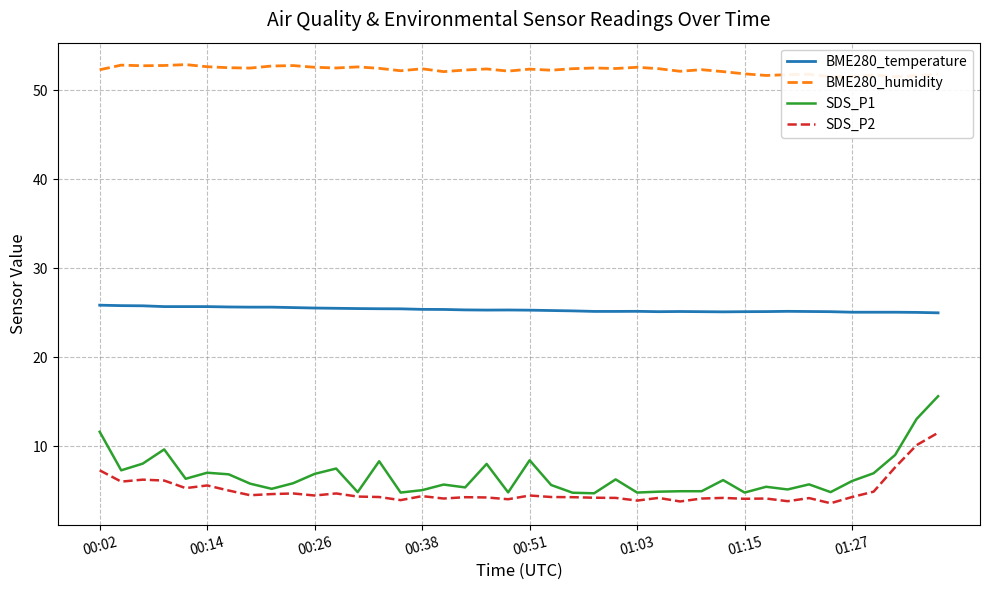

Is it true that BME280_temperature equals 41.6 at 00:14?

False